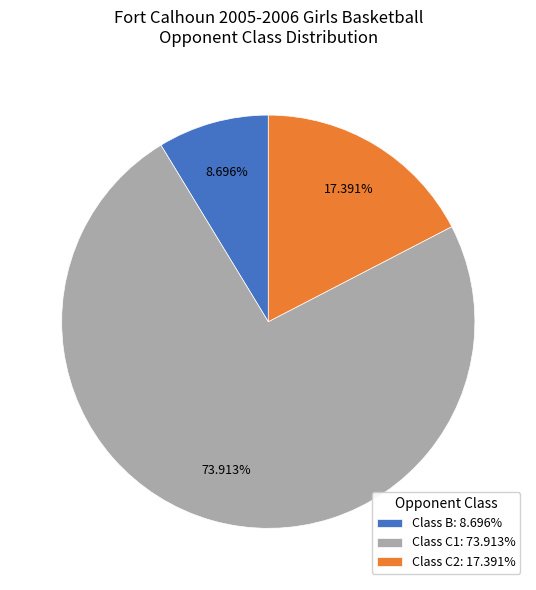

Is the sum of Class C1: 73.913% and Class C2: 17.391% greater than half?

Yes